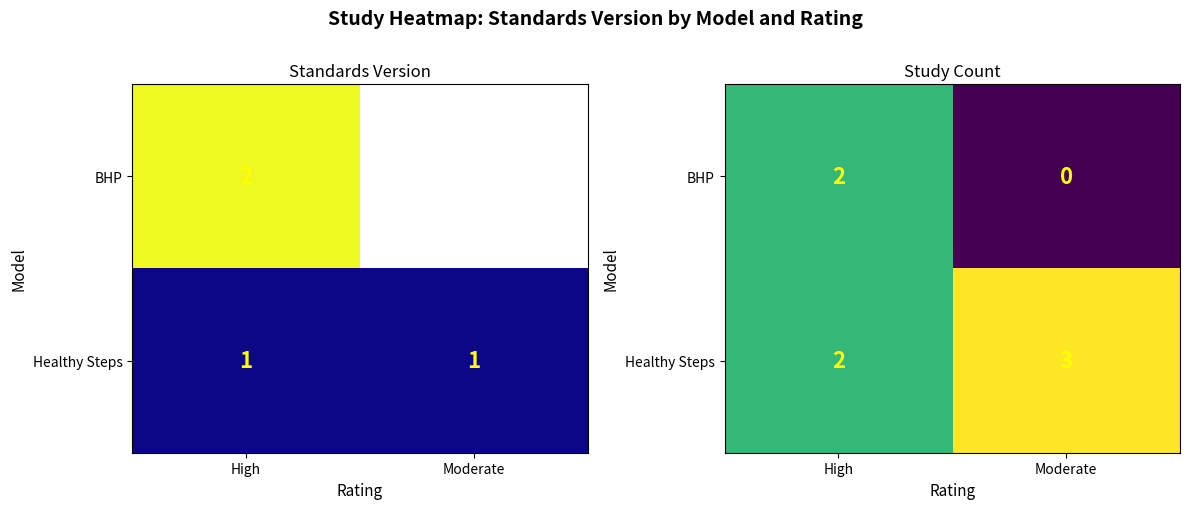

Where is Healthy Steps nearest to the value 2?

High